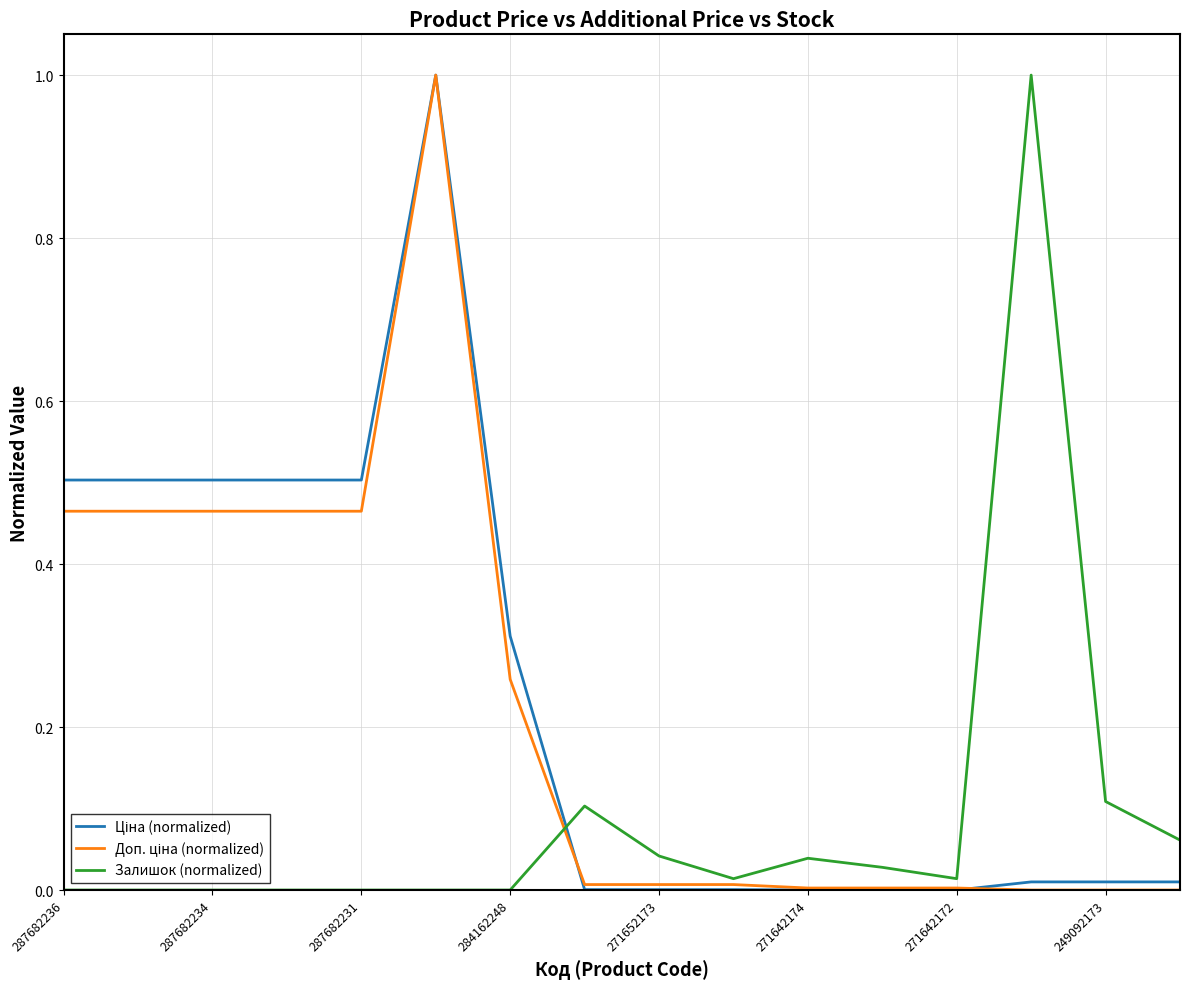

What is the maximum value shown in the chart?

1.0